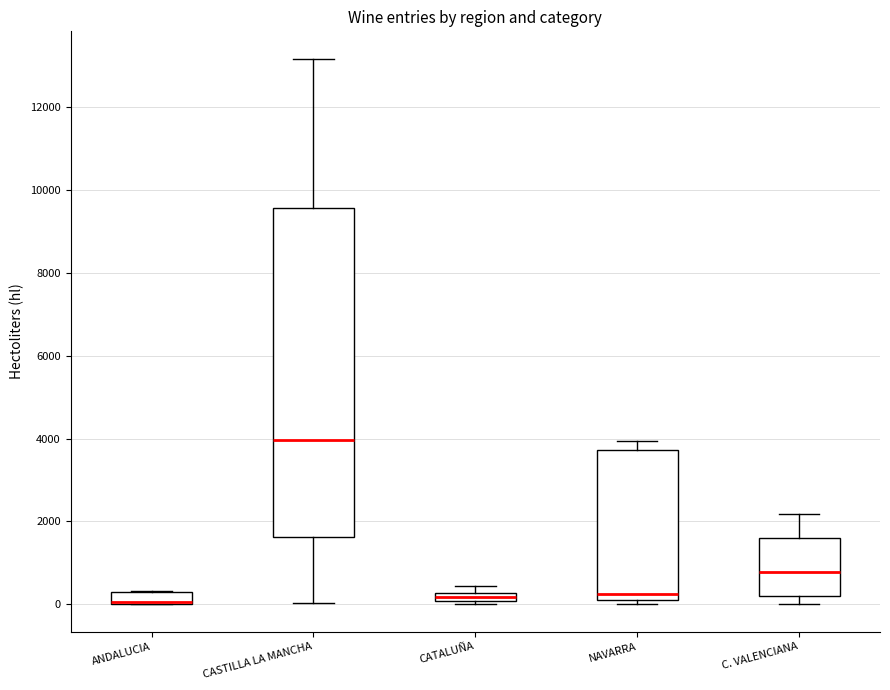

Where is the lower edge of the box for C. VALENCIANA on the y-axis? The values are not printed on the chart, so give them approximately, as read against the axis.

200